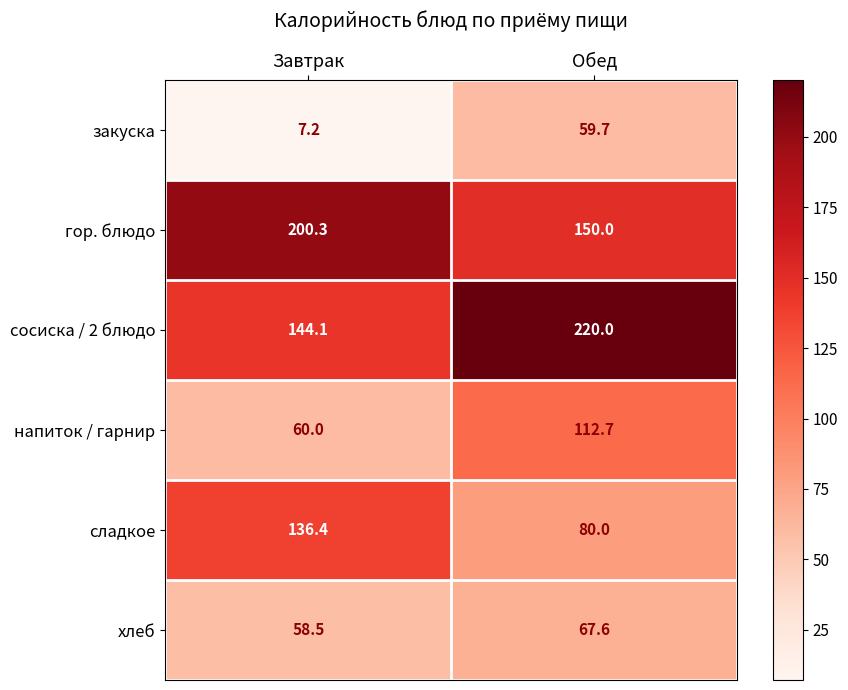

At which label does хлеб reach its peak?

Обед